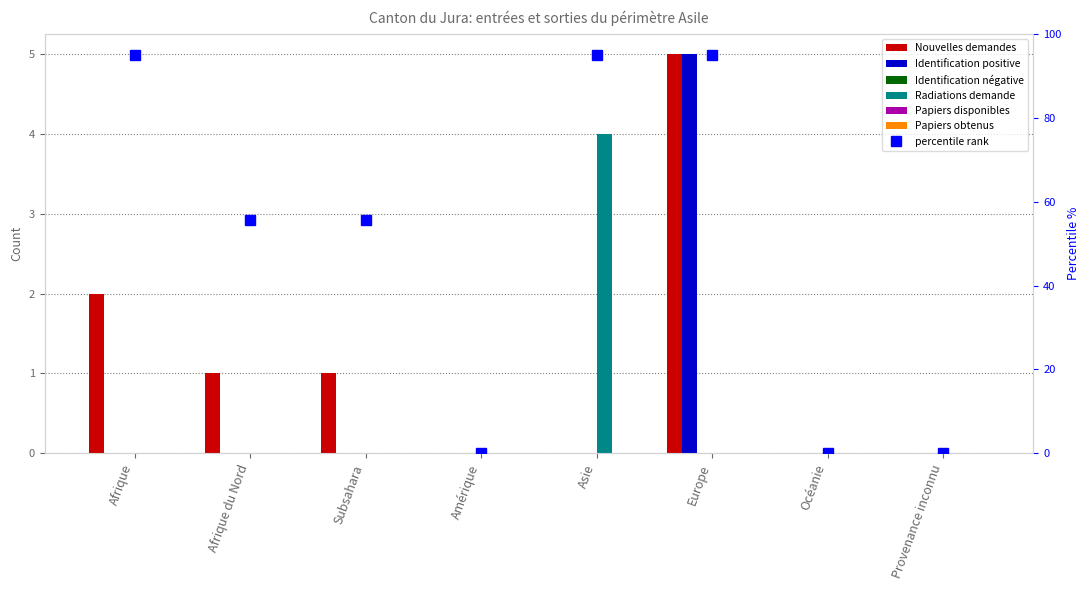

Reading left to right, transcribe all the data shown in this chart.

Nouvelles demandes: Afrique=2	Afrique du Nord=1	Subsahara=1	Amérique=0	Asie=0	Europe=5	Océanie=0	Provenance inconnu=0
Identification positive: Afrique=0	Afrique du Nord=0	Subsahara=0	Amérique=0	Asie=0	Europe=5	Océanie=0	Provenance inconnu=0
Identification négative: Afrique=0	Afrique du Nord=0	Subsahara=0	Amérique=0	Asie=0	Europe=0	Océanie=0	Provenance inconnu=0
Radiations demande: Afrique=0	Afrique du Nord=0	Subsahara=0	Amérique=0	Asie=4	Europe=0	Océanie=0	Provenance inconnu=0
Papiers disponibles: Afrique=0	Afrique du Nord=0	Subsahara=0	Amérique=0	Asie=0	Europe=0	Océanie=0	Provenance inconnu=0
Papiers obtenus: Afrique=0	Afrique du Nord=0	Subsahara=0	Amérique=0	Asie=0	Europe=0	Océanie=0	Provenance inconnu=0